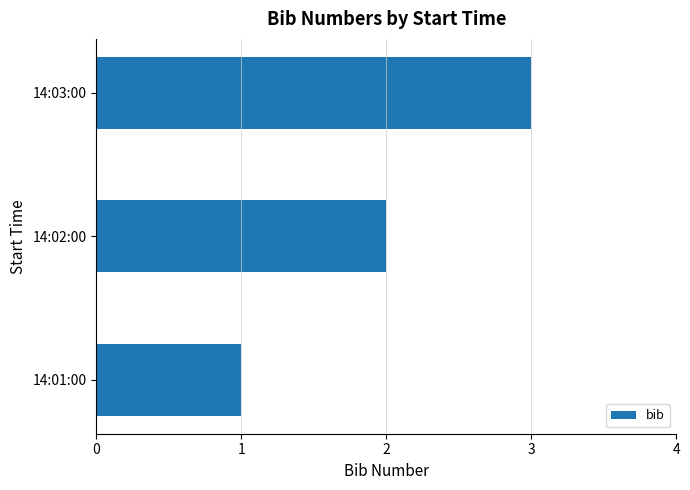

Are the bars grouped side by side (vs. stacked)?

No